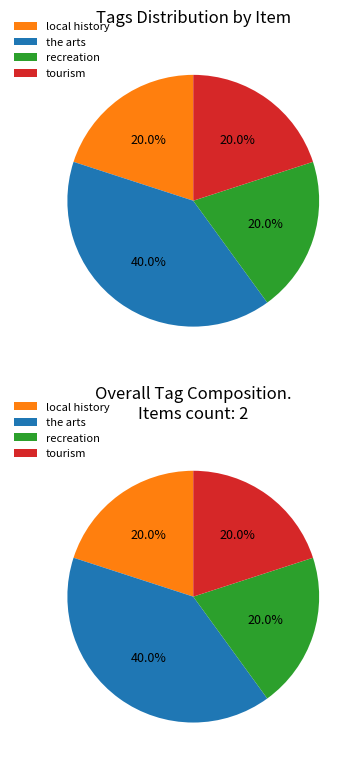

Combined, what portion of the pie is the arts and tourism?

60.0%